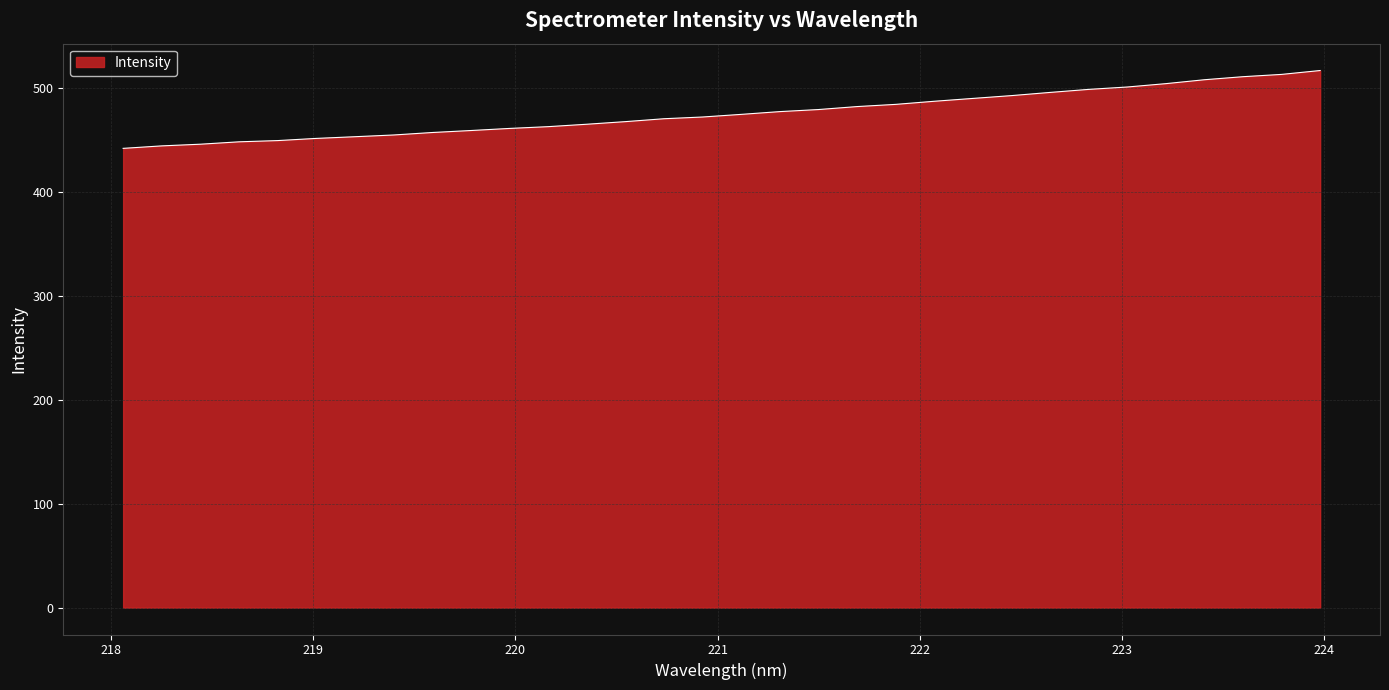

What is the greatest value displayed?

516.6